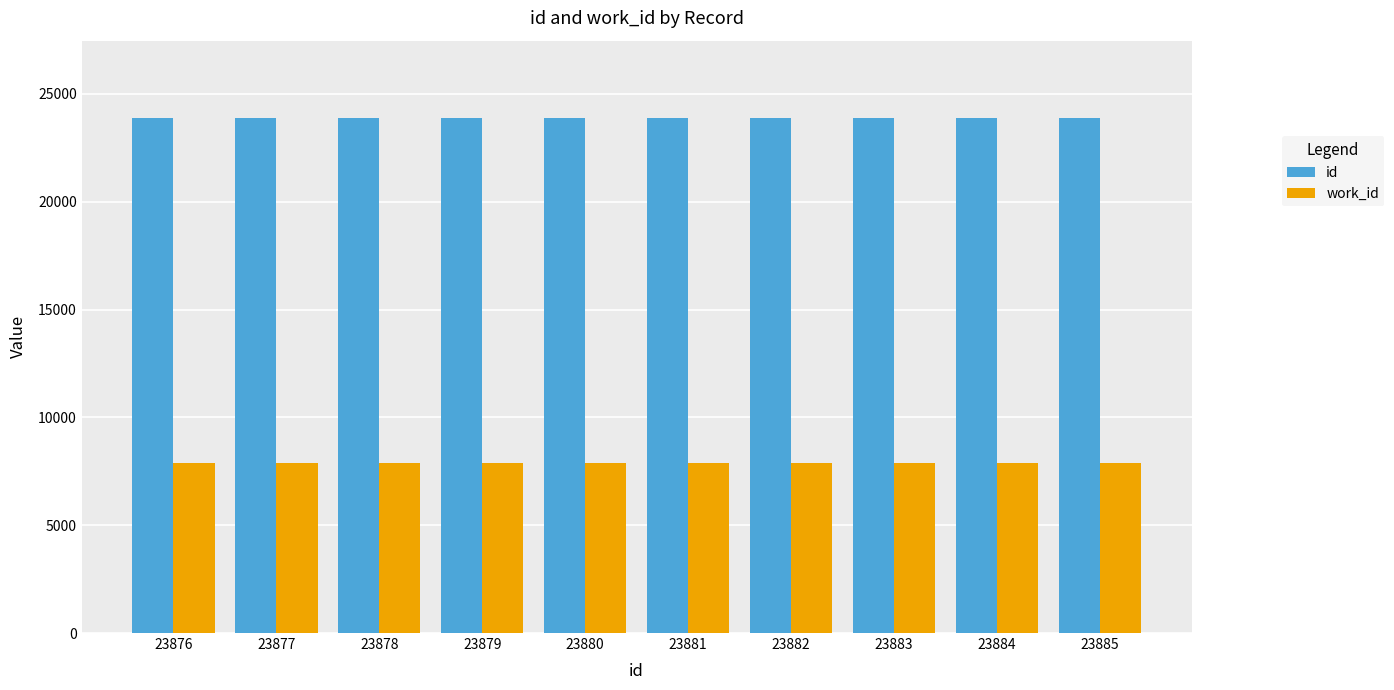

List the series in order of their overall mean, lowest first.

work_id, id